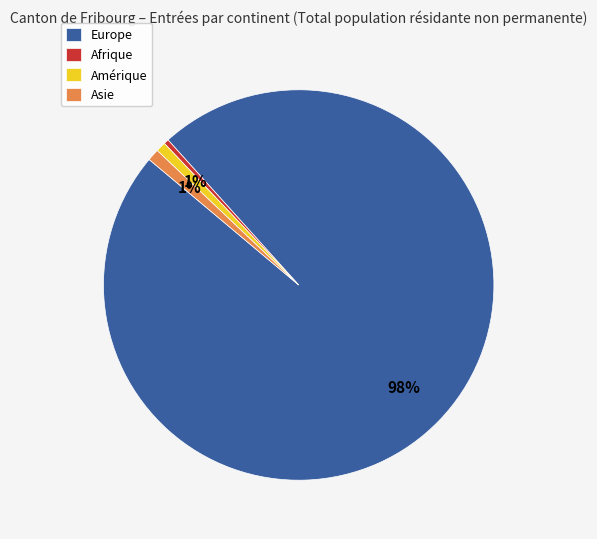

Count the number of slices in the pie.

4